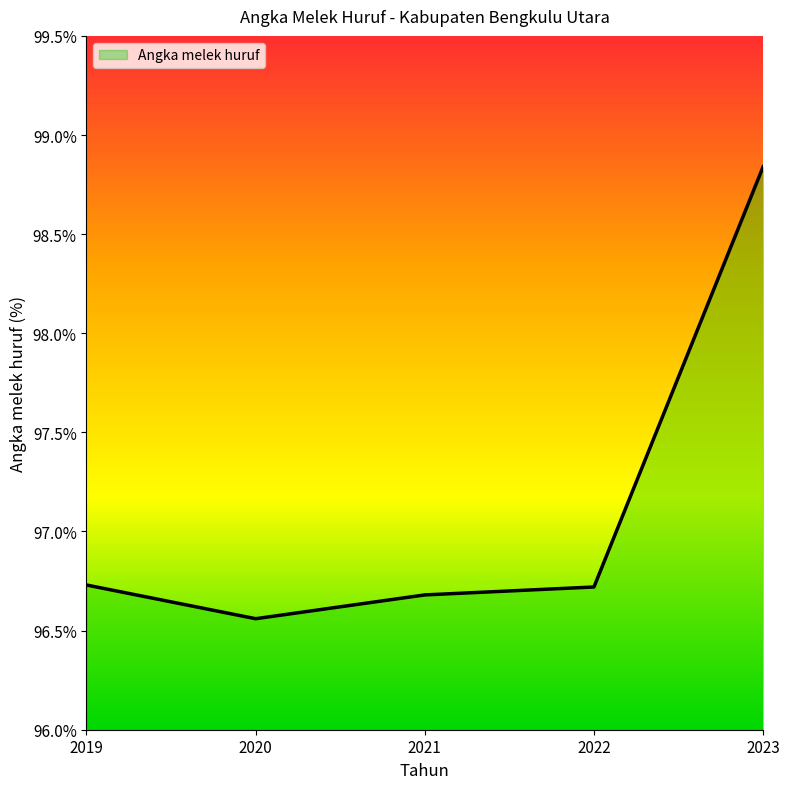

True or false: the data shows 175.8 at 2023.

False